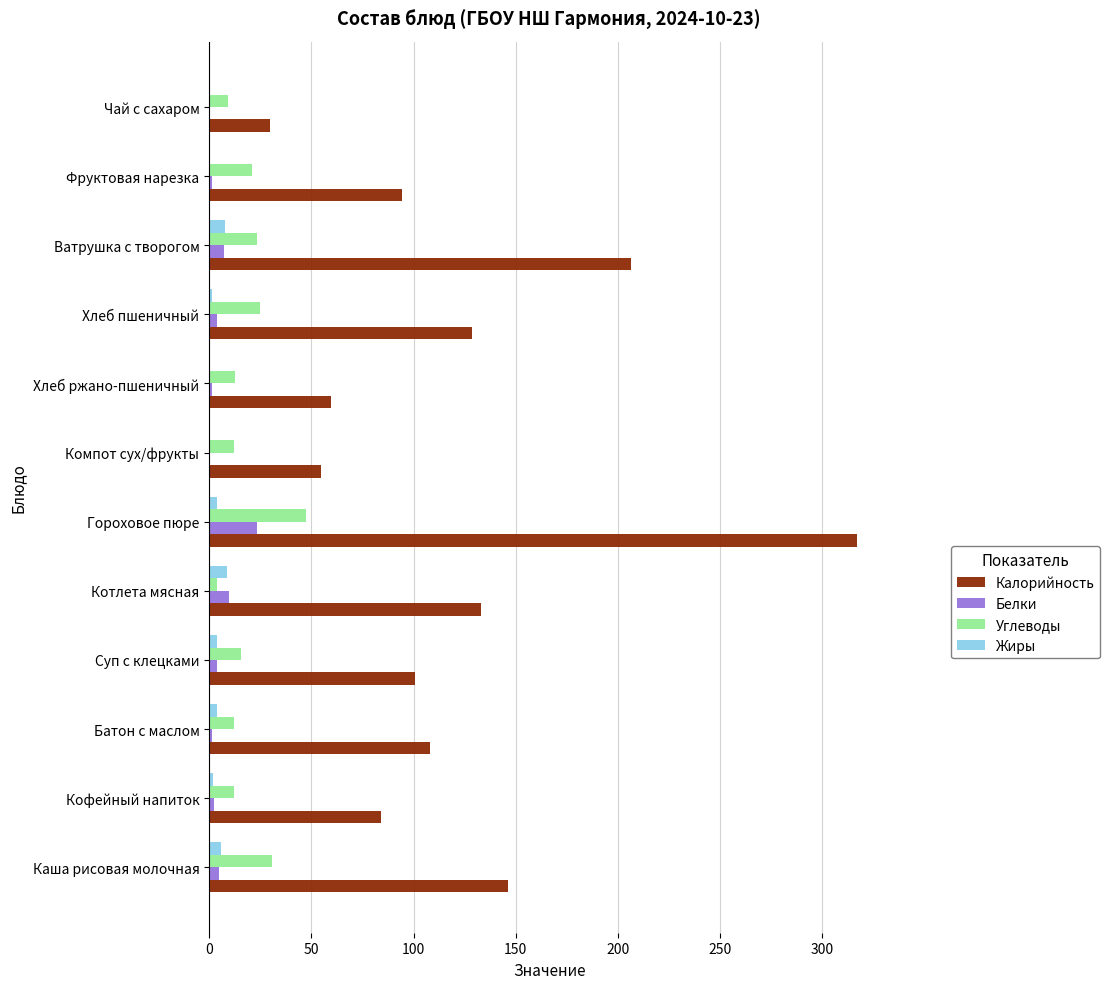

Between Кофейный напиток and Ватрушка с творогом, which series saw the biggest shift?

Калорийность